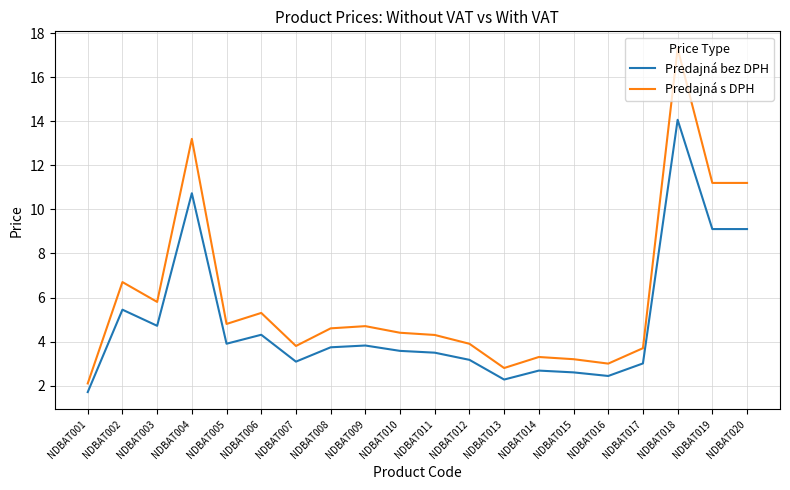

What is the spread (max minus min) of values at NDBAT020?

2.1